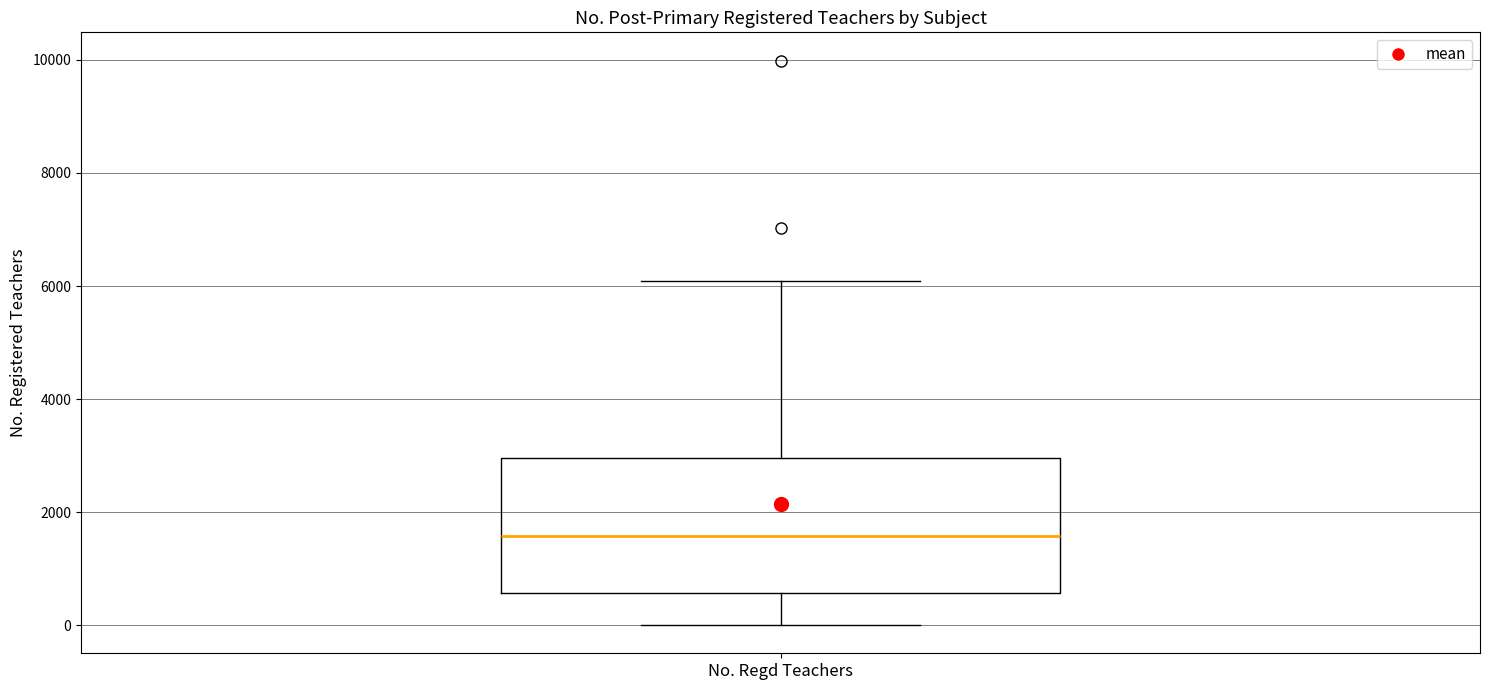

Where does the lower whisker of the box for No. Regd Teachers end on the y-axis? The values are not printed on the chart, so give them approximately, as read against the axis.

0